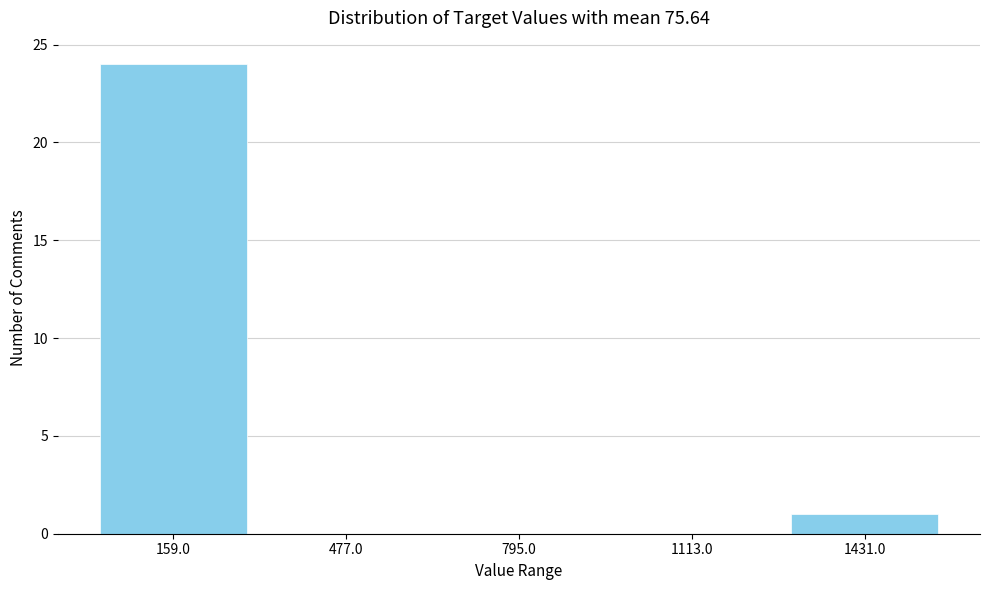

Which range on the x-axis has the tallest bar?

0 to 300